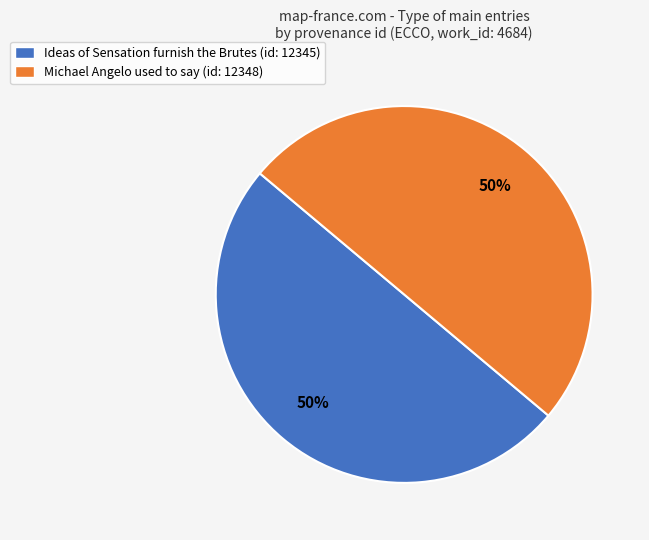

Approximately how many times larger is the value at Ideas of Sensation furnish the Brutes (id: 12345) compared to Michael Angelo used to say (id: 12348)?

1.0